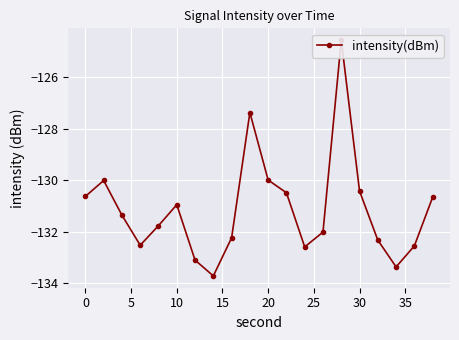

What is the sum of all values?

-2622.5